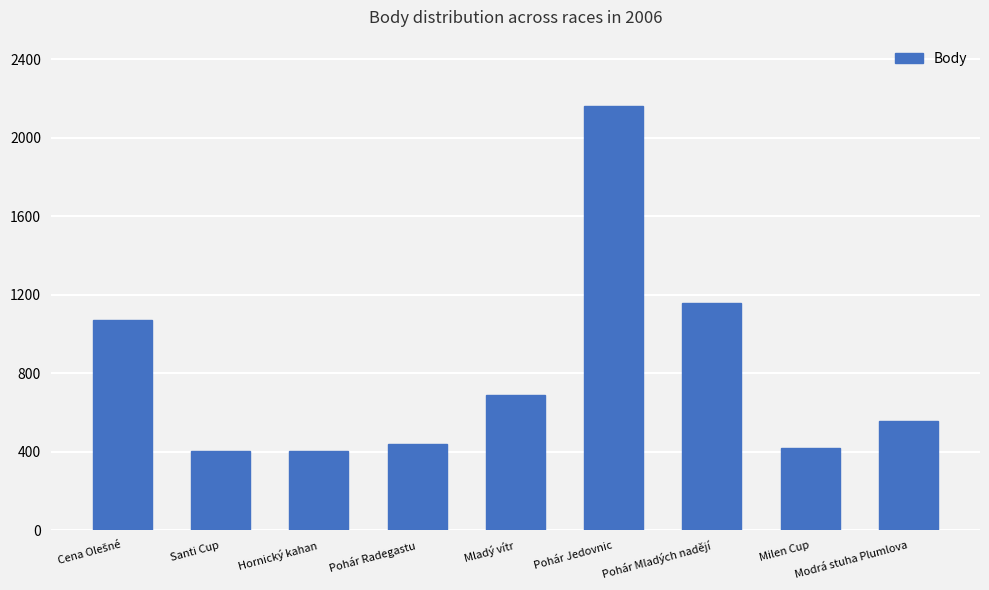

Is it true that the value at Pohár Radegastu is 440?

True